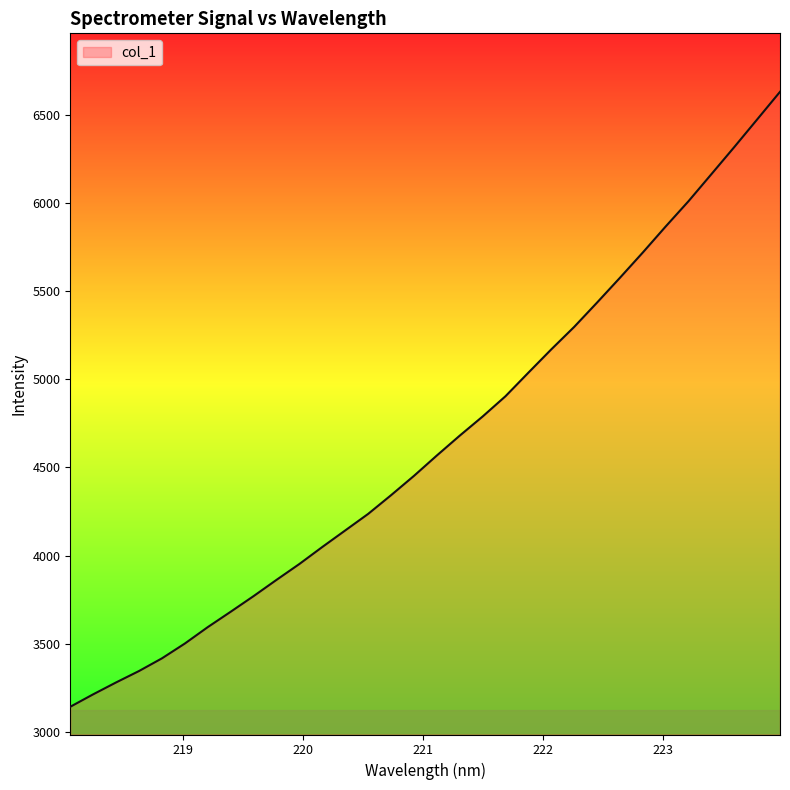

What is the difference between the maximum and minimum values?

3484.8